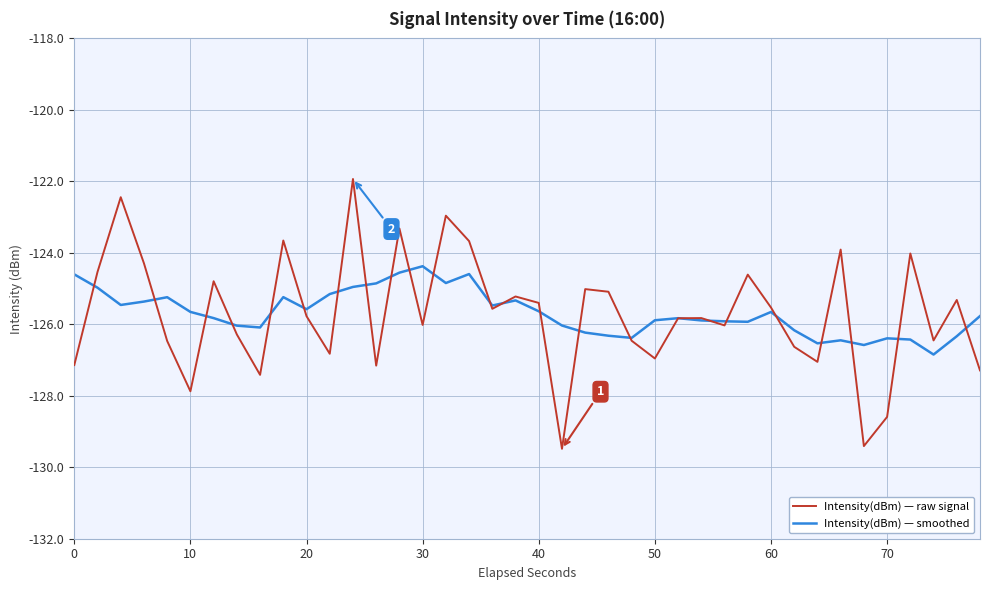

What is the difference between the maximum and minimum values in the Intensity(dBm) — raw signal series?

7.6